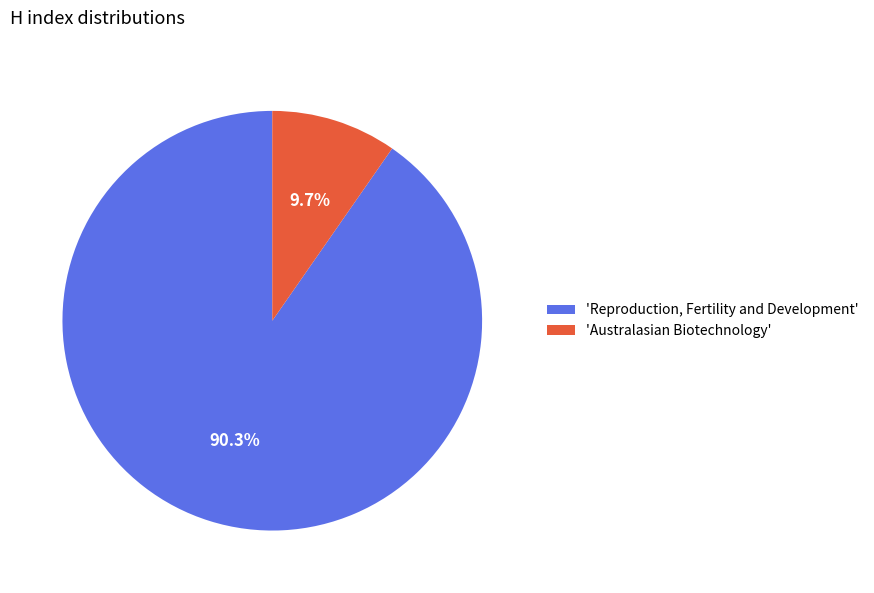

Does any single category account for the majority?

Yes